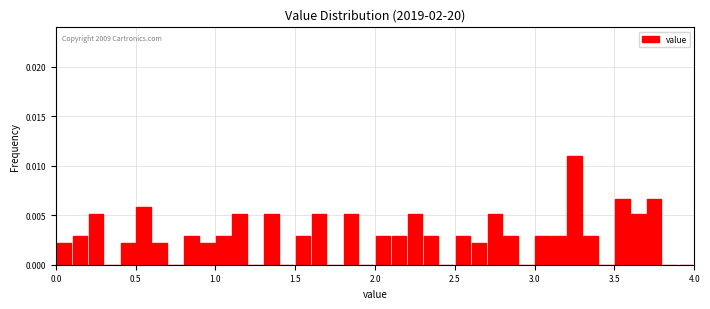

Around what value on the x-axis is the tallest bar? Give the approximate position of its centre, as read against the axis.

3.25